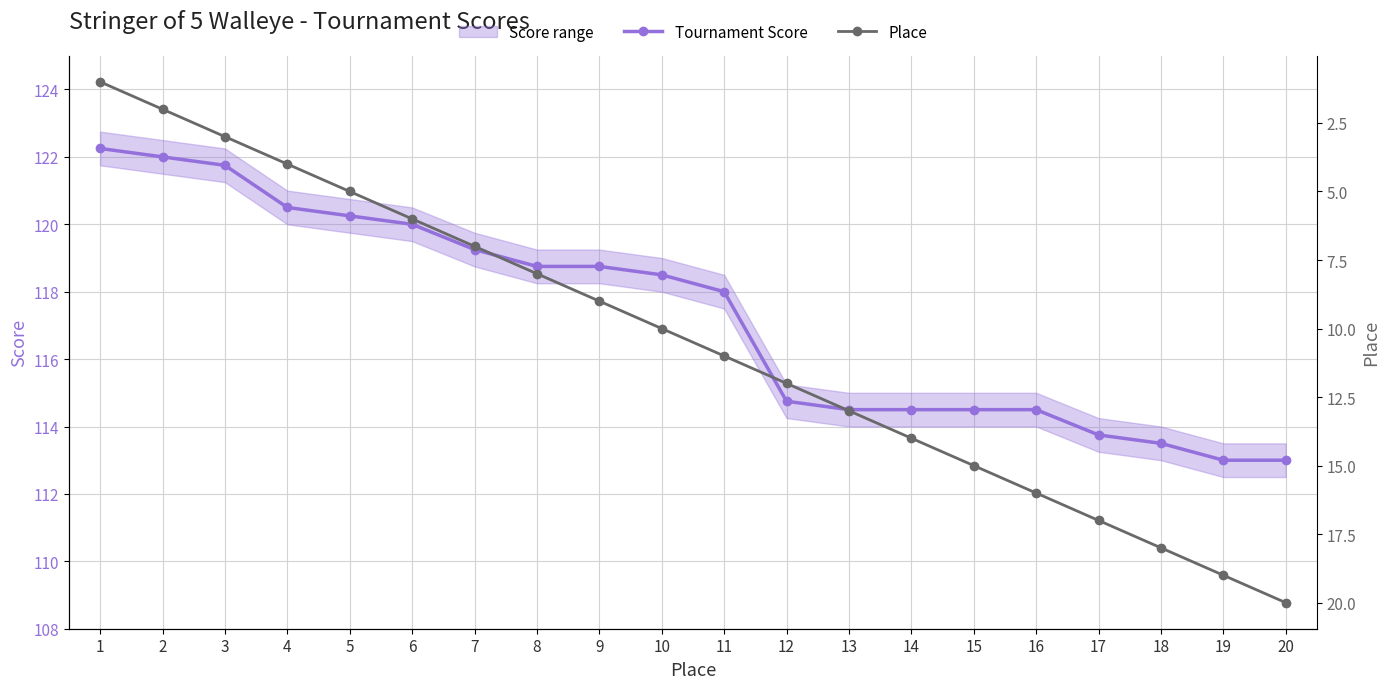

How many values in the Tournament Score series are below 118?

9